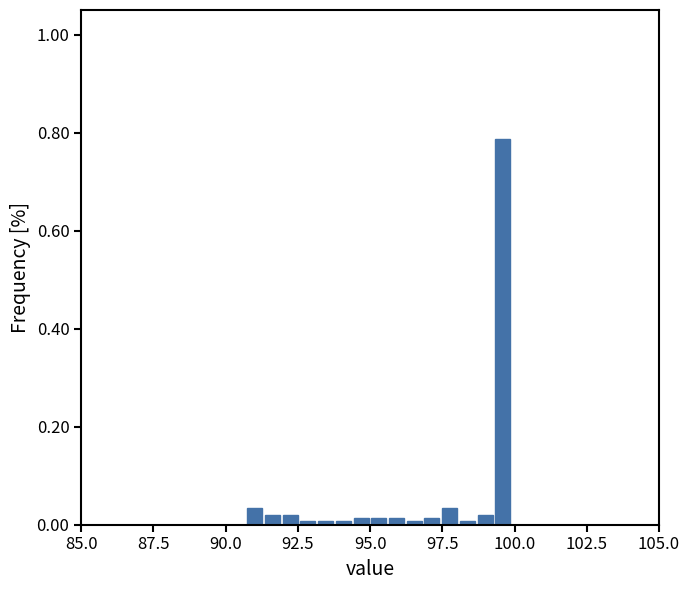

Read against the x-axis, roughly where is the centre of the tallest bar?

99.5